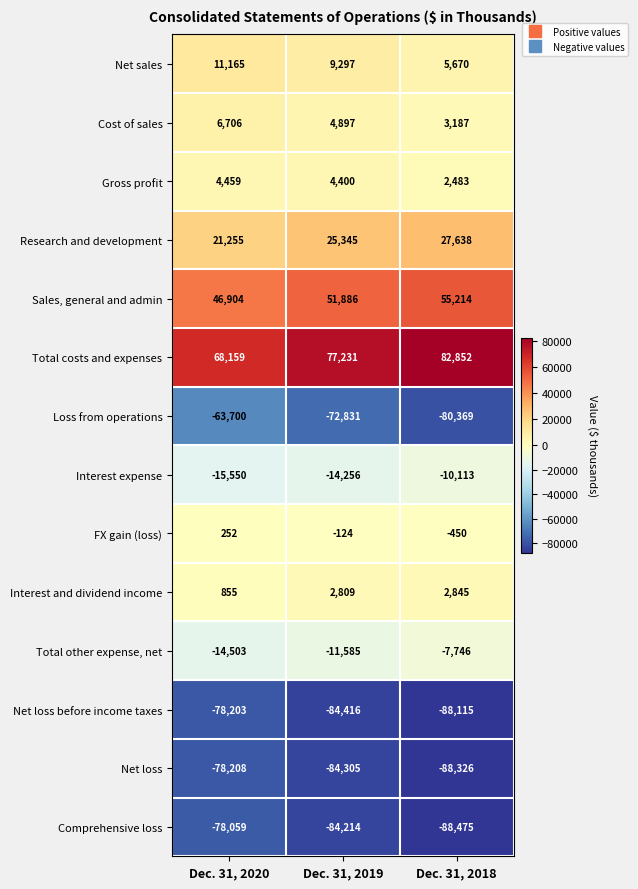

List the labels in order of Net sales value, largest first.

Dec. 31, 2020, Dec. 31, 2019, Dec. 31, 2018